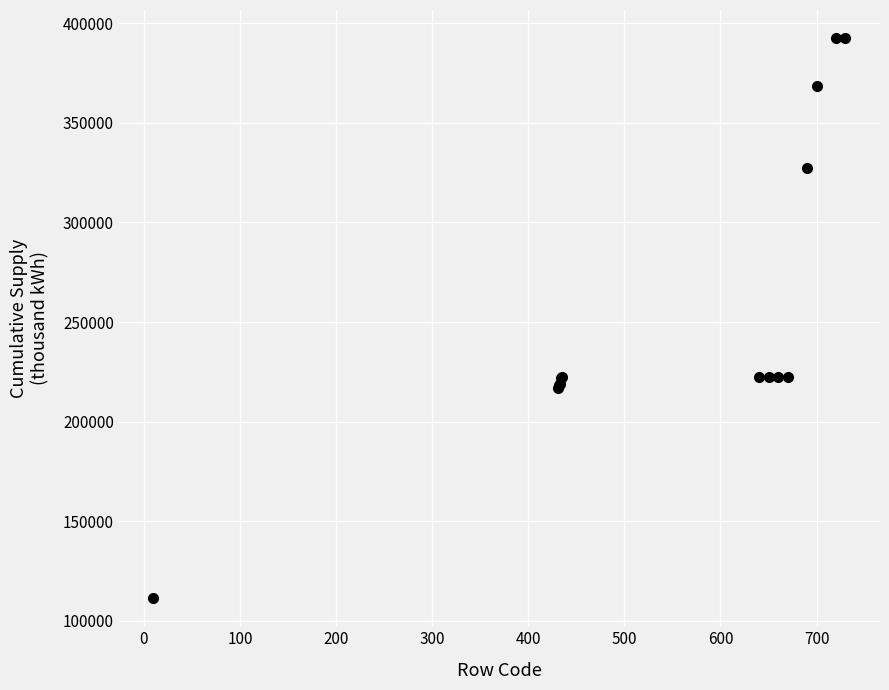

What is the average value?

255811.1